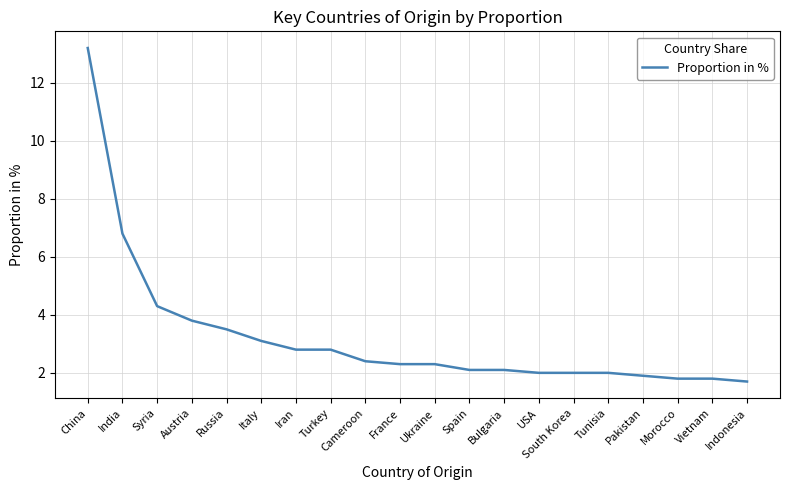

What is the difference between the second highest and second lowest values?

5.0